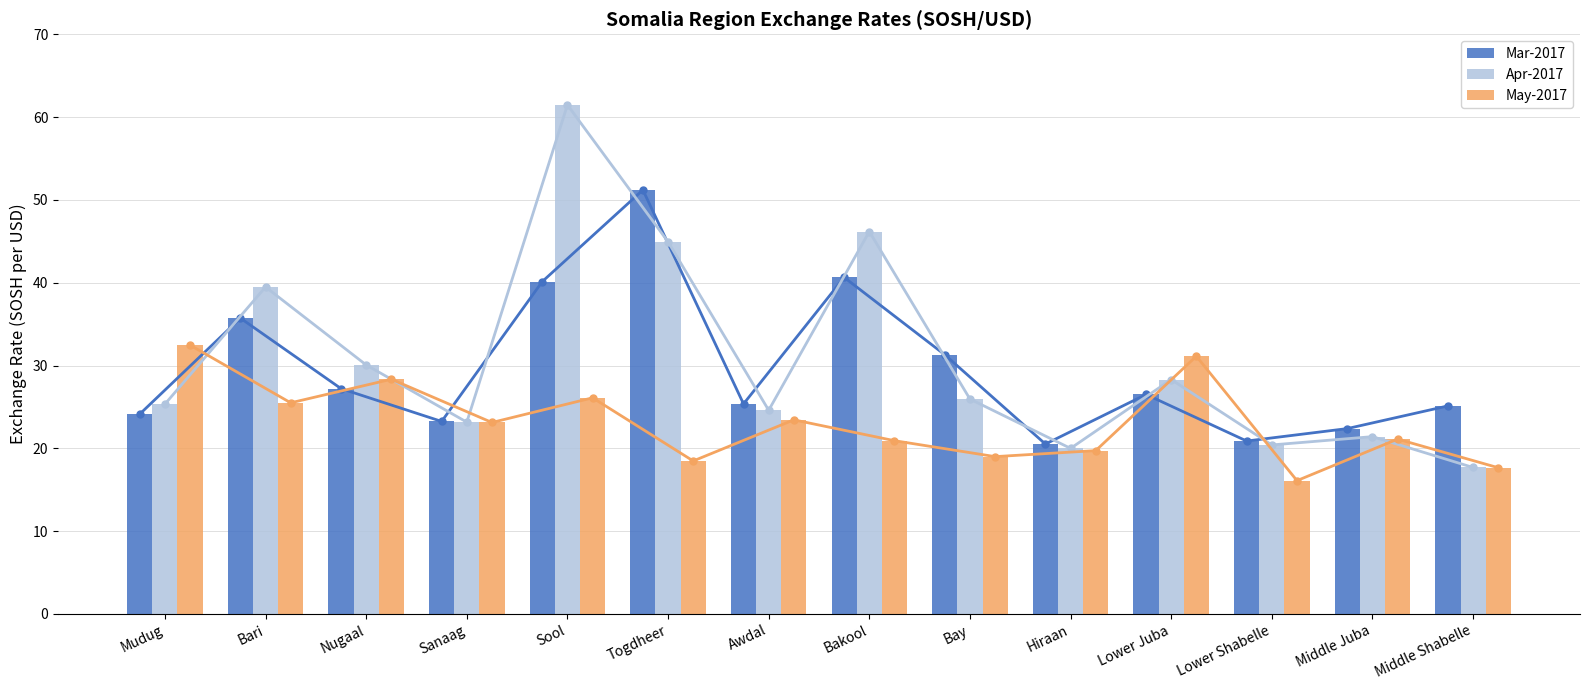

What is the difference between the maximum and minimum values in the Apr-2017 series?

43.8